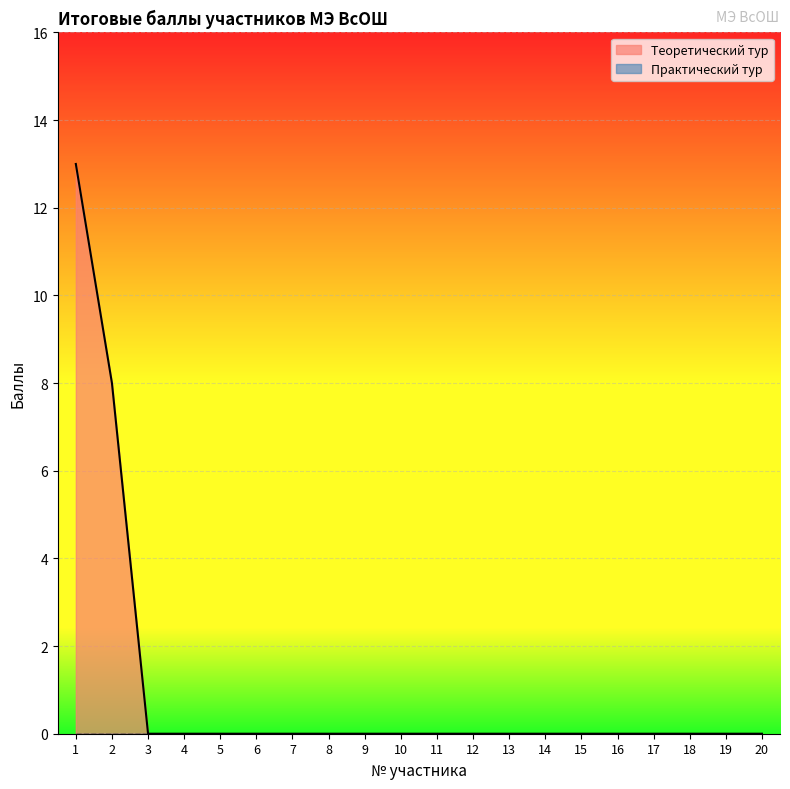

What is the maximum value shown in the chart?

13